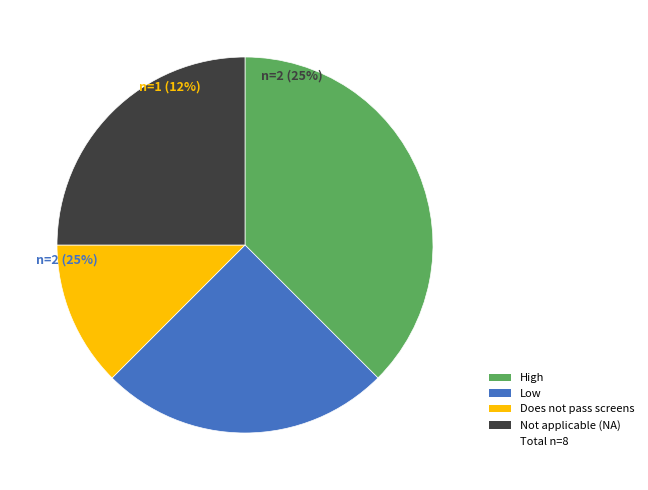

To the nearest percent, what is the average slice percentage?

25%